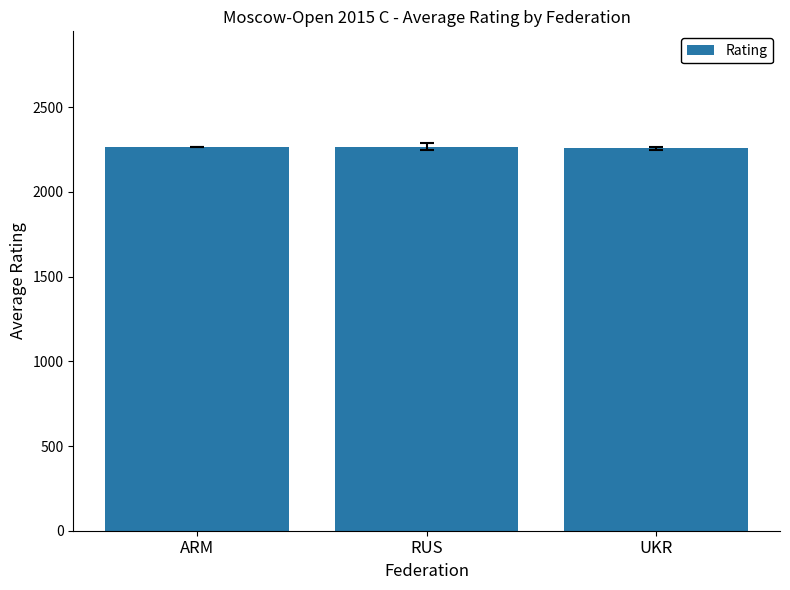

Read the value at UKR.

2257.0